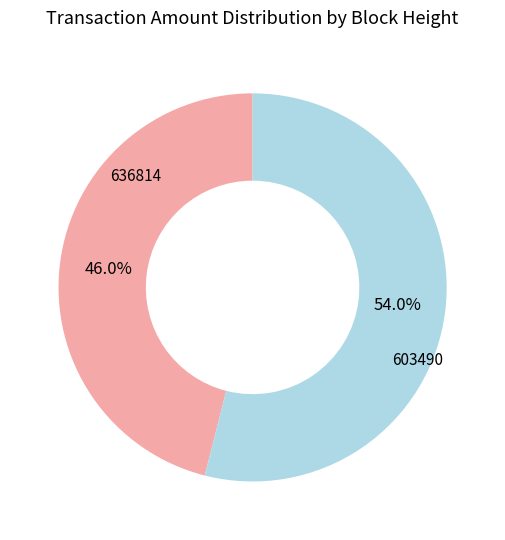

Does 636814 account for over 50% of the chart?

No